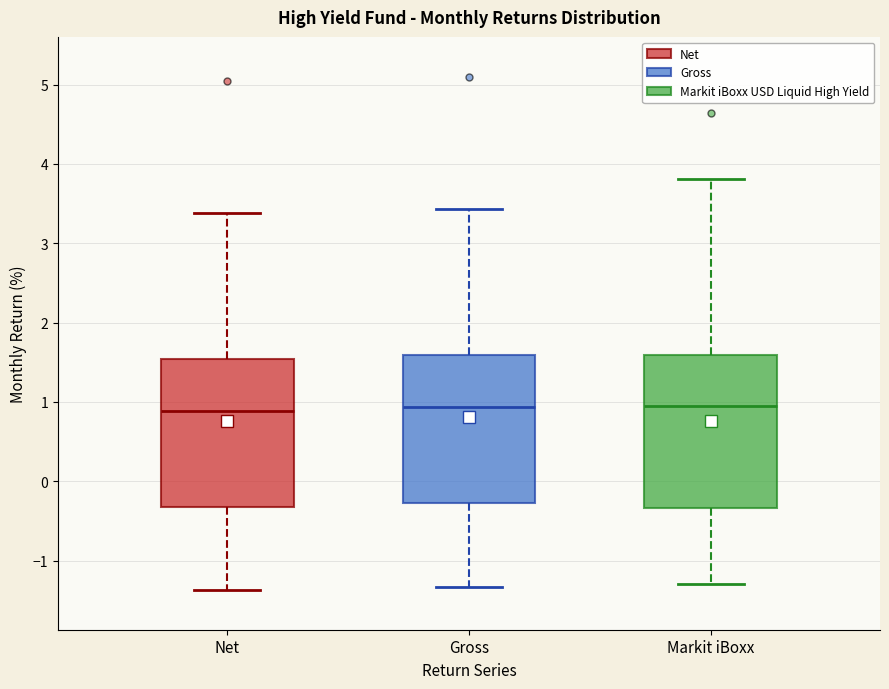

Reading left to right, transcribe this box plot: for each box, give where its median line is, the range the box spans, and where its two whiskers end, as read against the y-axis. The values are not printed on the chart, so give them approximately, as read against the axis.

Net: median 0.9, box -0.3 to 1.5, whiskers -1.4 to 3.4
Gross: median 0.9, box -0.3 to 1.6, whiskers -1.3 to 3.4
Markit iBoxx: median 1.0, box -0.3 to 1.6, whiskers -1.3 to 3.8